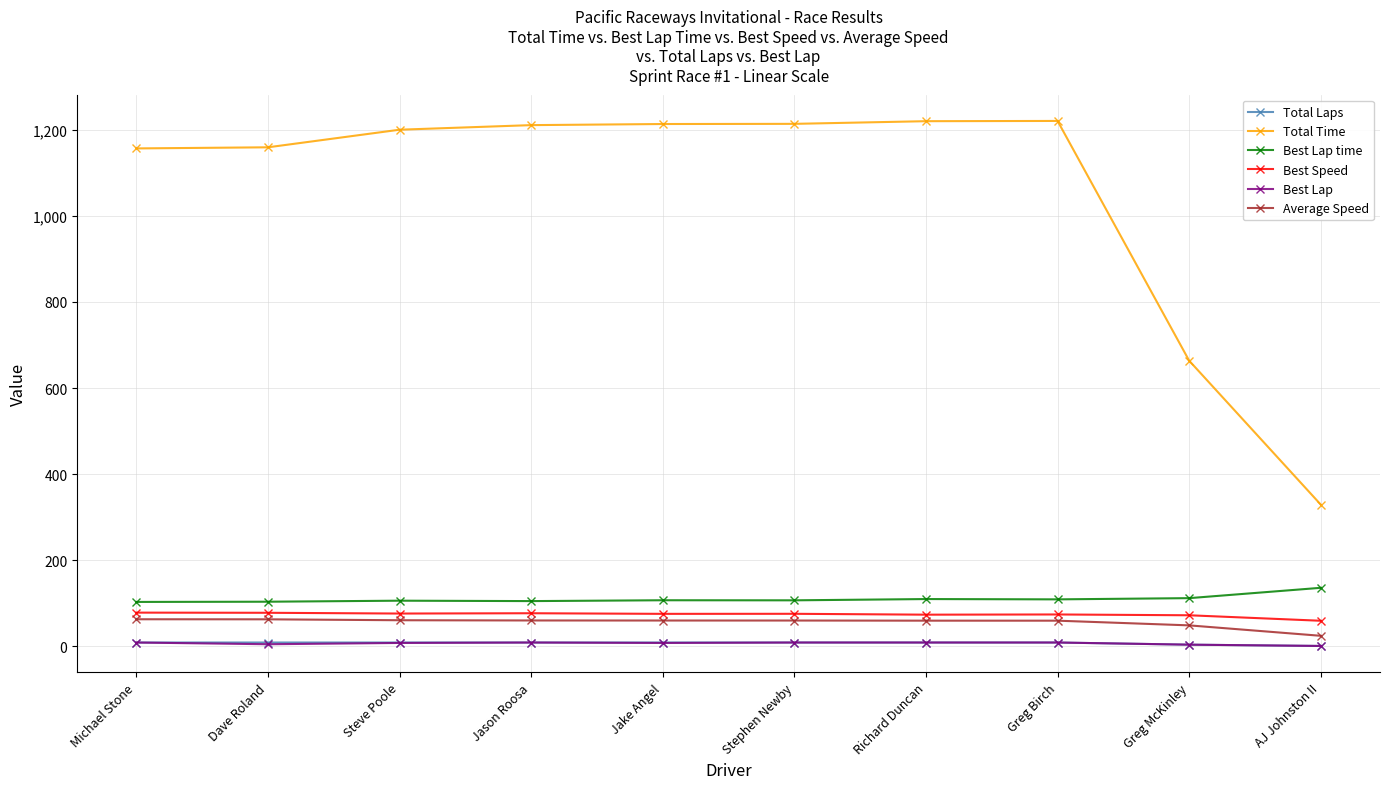

What is the maximum value shown in the chart?

1220.5